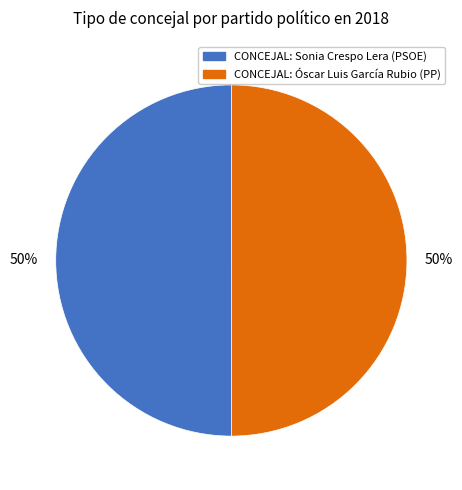

Approximately how many times larger is the value at CONCEJAL: Sonia Crespo Lera compared to CONCEJAL: Óscar Luis García Rubio?

1.0